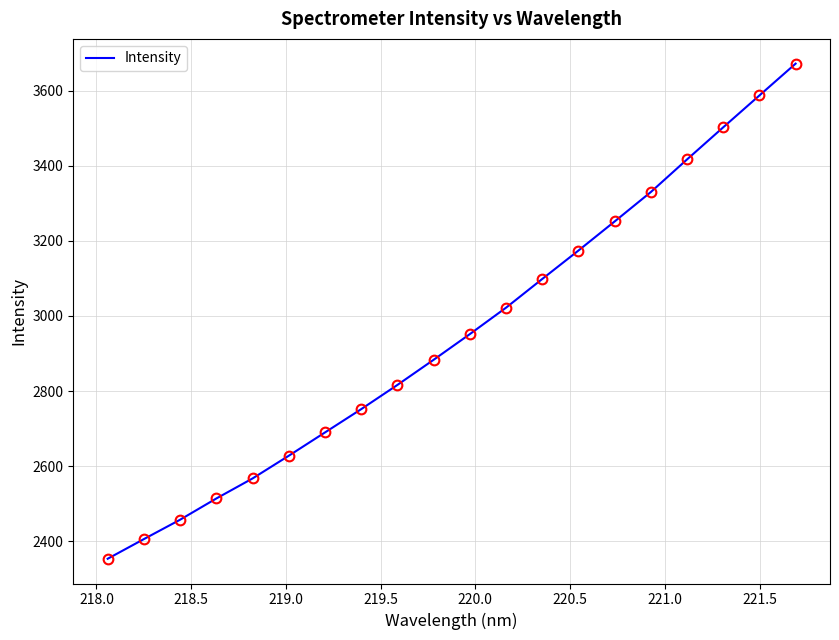

What is the smallest value displayed?

2353.0